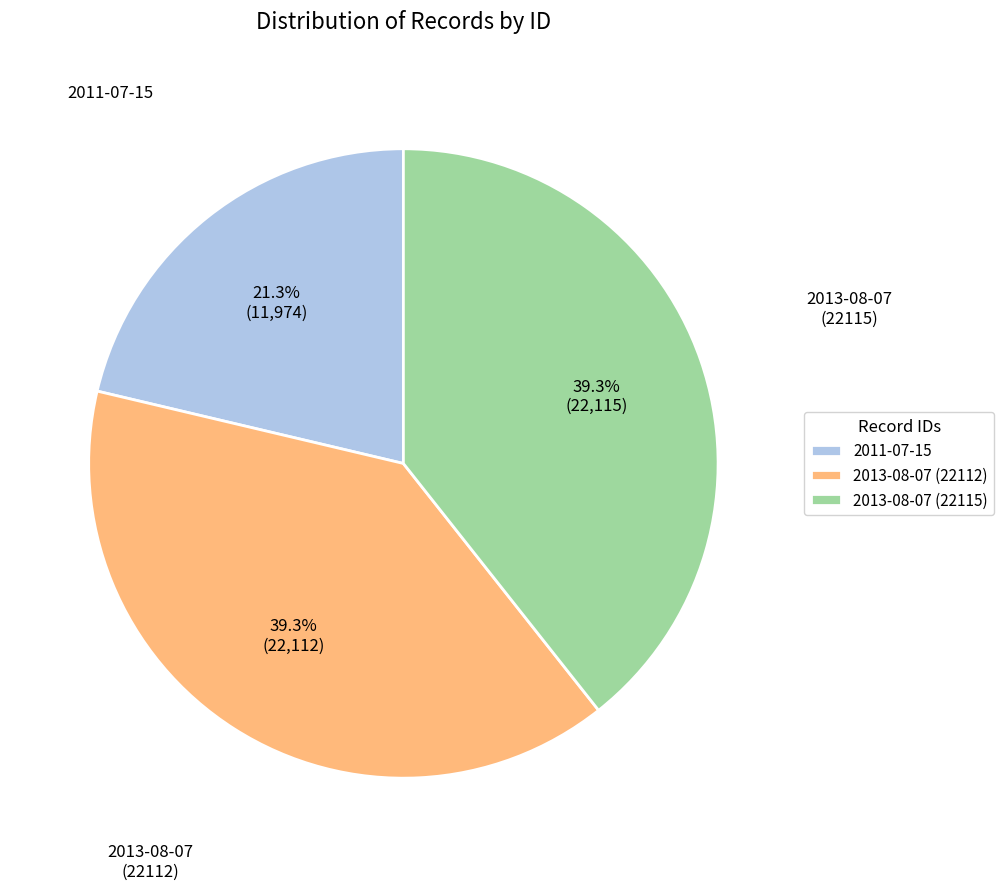

Which has a higher value, 2013-08-07 (22112) or 2011-07-15?

2013-08-07 (22112)